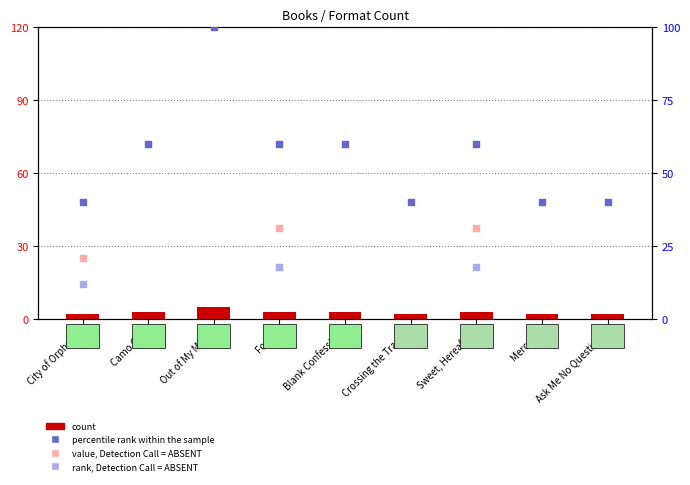

Between Forge and Out of My Mind, which is larger?

Out of My Mind